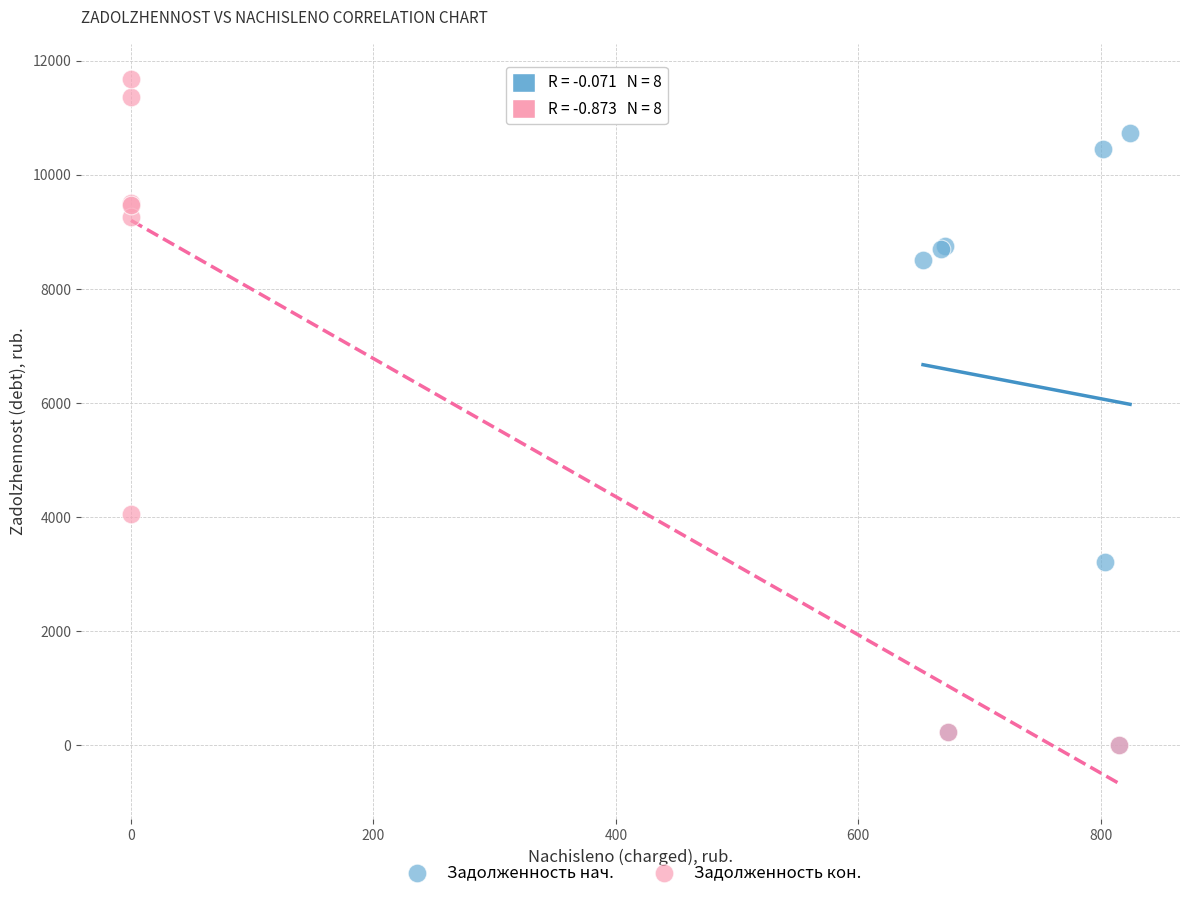

Which series has the largest Y range (max minus min)?

Задолженность кон.